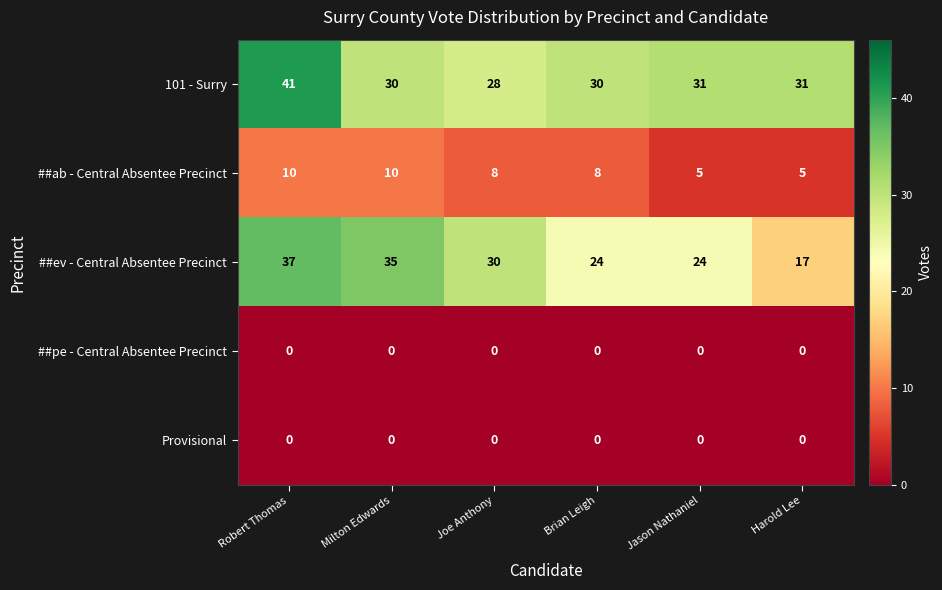

How many data points does each series have?

6